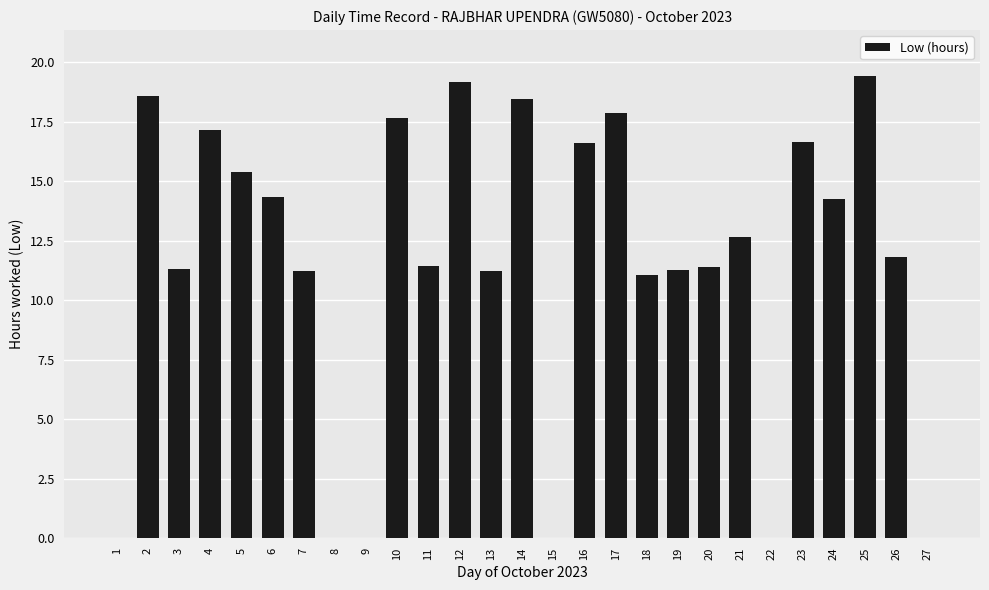

What is the sum of all values?

309.1